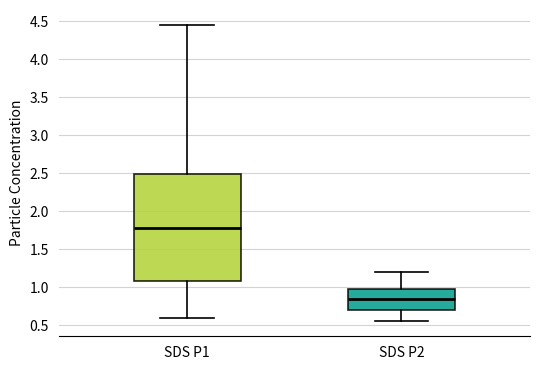

Reading left to right, read every box against the y-axis: the position of its median line, the range the box covers, and the ends of its whiskers. The values are not printed on the chart, so give them approximately, as read against the axis.

SDS P1: median 1.80, box 1.10 to 2.50, whiskers 0.60 to 4.45
SDS P2: median 0.85, box 0.70 to 1.00, whiskers 0.55 to 1.20